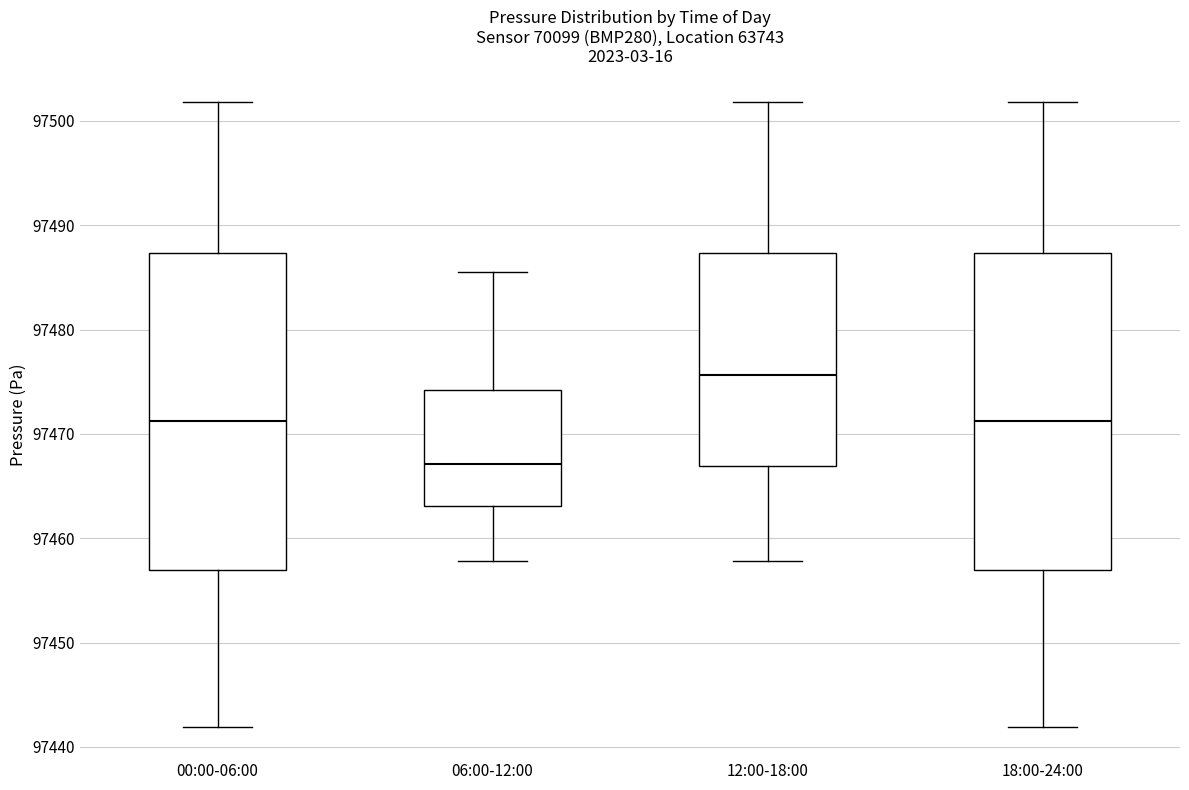

Reading left to right, read every box against the y-axis: the position of its median line, the range the box covers, and the ends of its whiskers. The values are not printed on the chart, so give them approximately, as read against the axis.

00:00-06:00: median 97471, box 97457 to 97487, whiskers 97442 to 97502
06:00-12:00: median 97467, box 97463 to 97474, whiskers 97458 to 97486
12:00-18:00: median 97476, box 97467 to 97487, whiskers 97458 to 97502
18:00-24:00: median 97471, box 97457 to 97487, whiskers 97442 to 97502